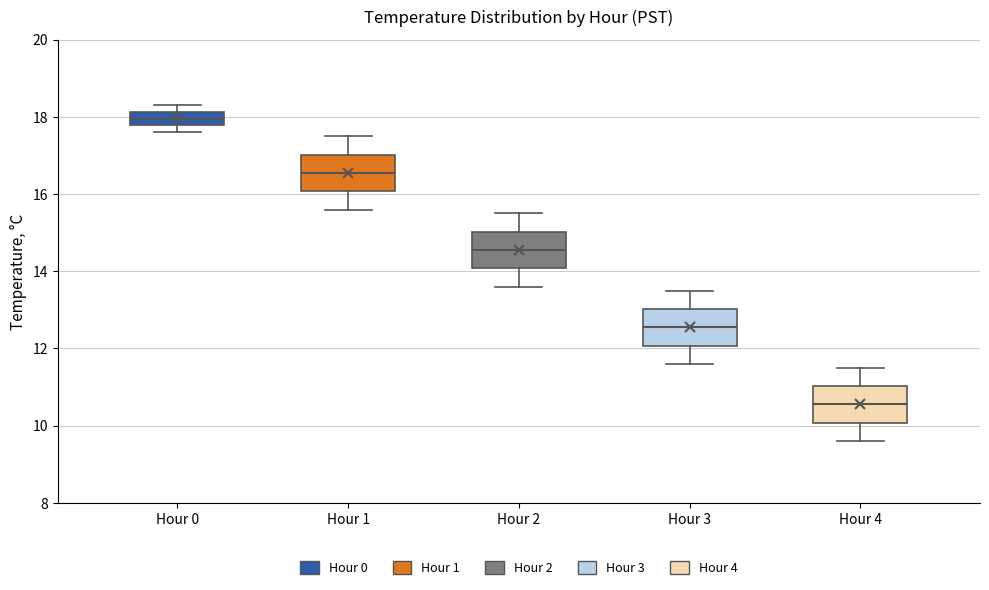

Where is the upper edge of the box for Hour 0 on the y-axis? The values are not printed on the chart, so give them approximately, as read against the axis.

18.2